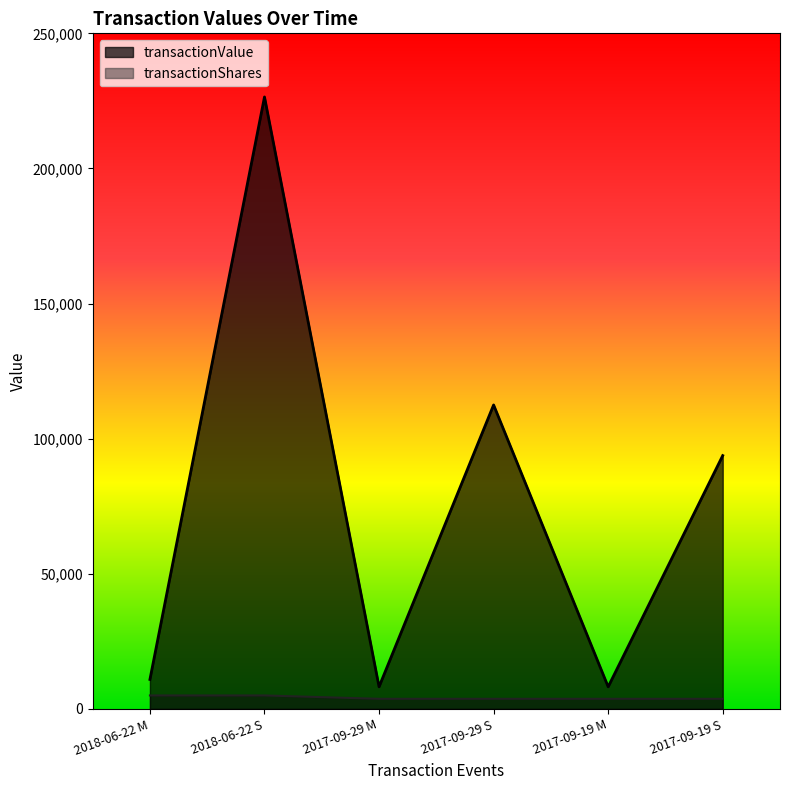

Which series has the largest range (max minus min)?

transactionValue